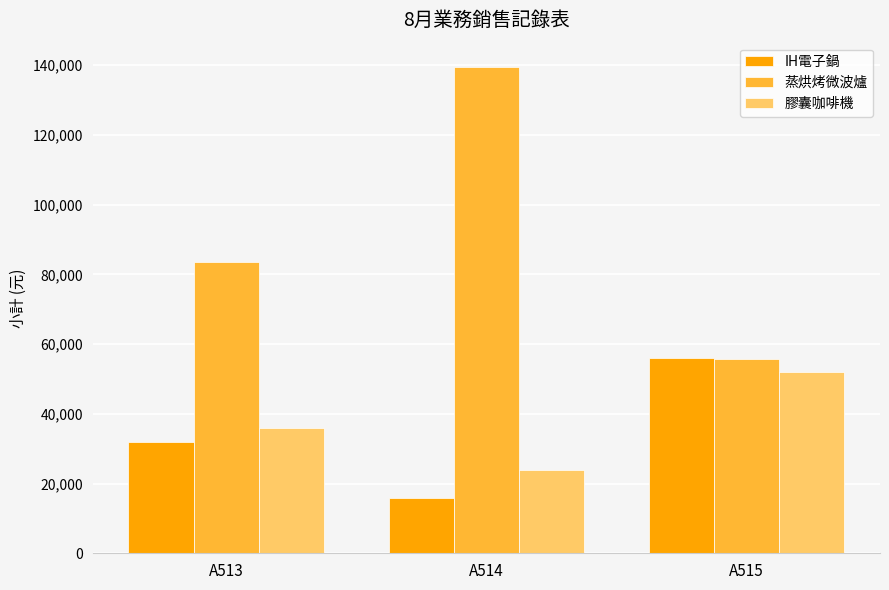

How many categories are shown in the chart?

3